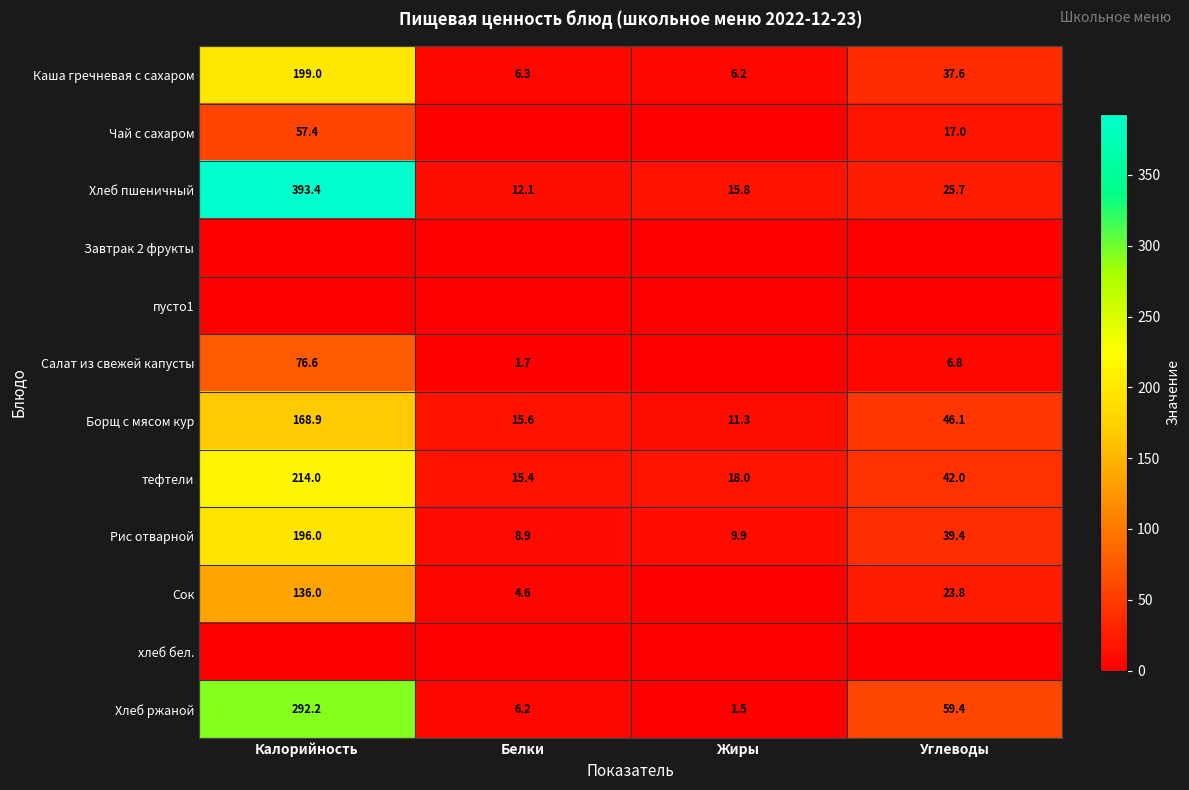

True or false: Борщ с мясом кур has a value of 46.1 at Углеводы.

True